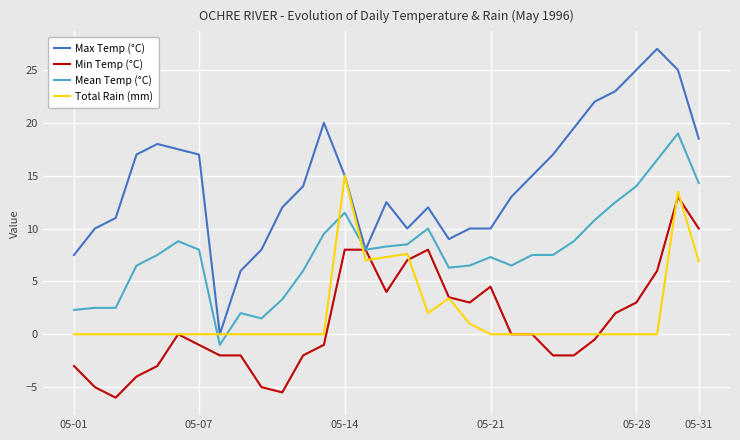

What is the highest value of the Total Rain (mm) series?

15.0